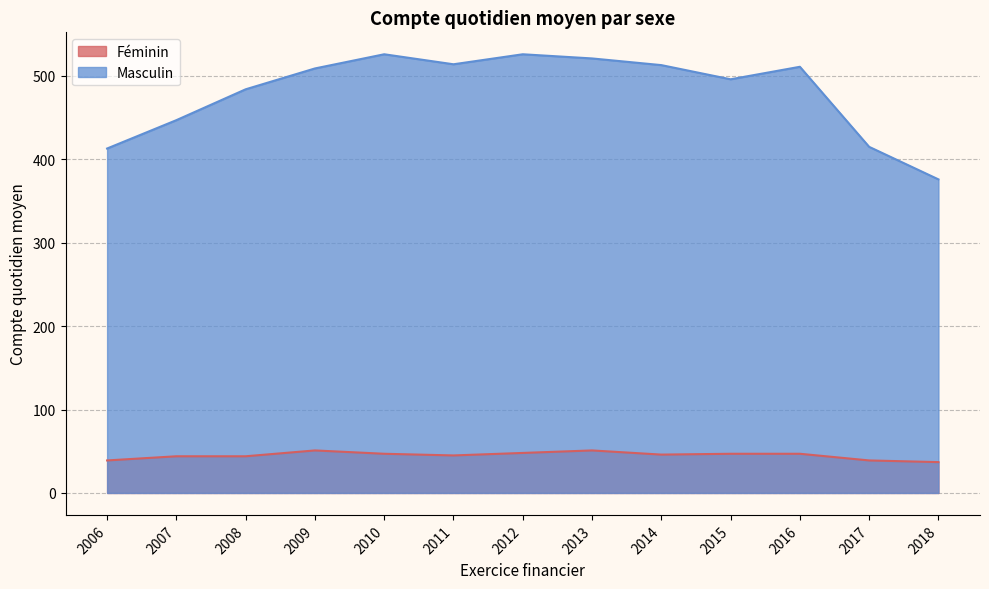

Is it true that Féminin equals 70 at 2012?

False